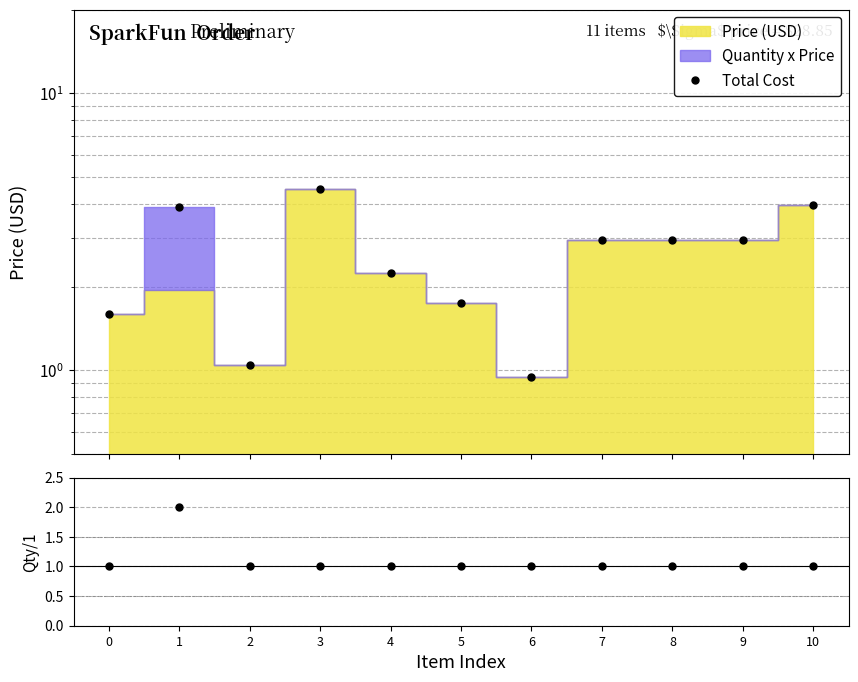

At which category does the chart reach its peak across all series?

3